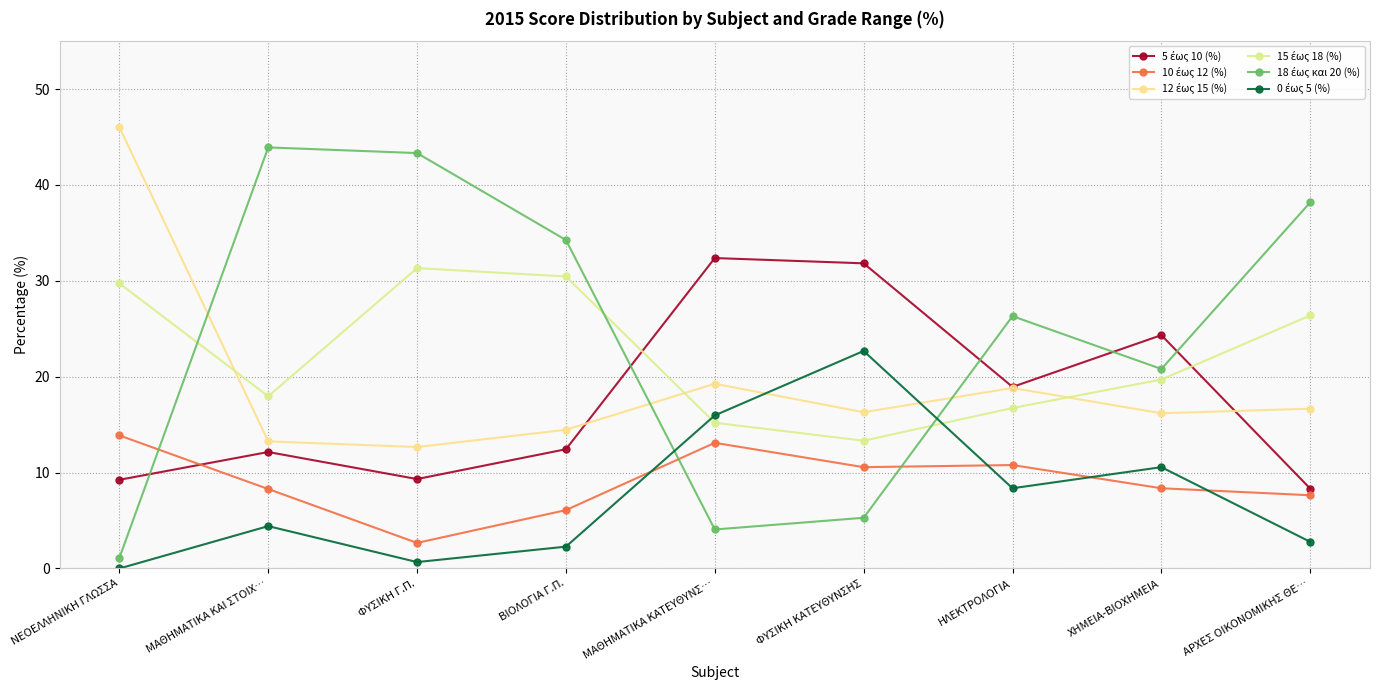

What is the total value across all series at ΑΡΧΕΣ ΟΙΚΟΝΟΜΙΚΗΣ ΘΕ…?

100.0